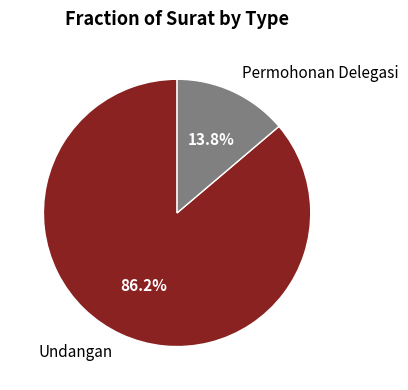

To the nearest percent, what is the average slice percentage?

50%